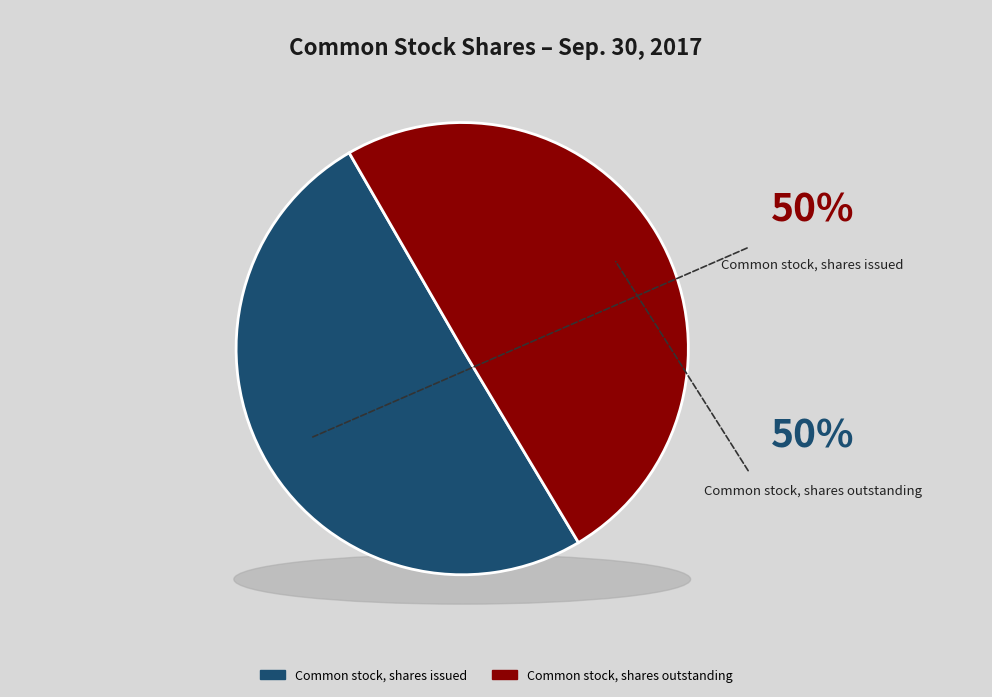

What is the majority slice?

Common stock, shares issued